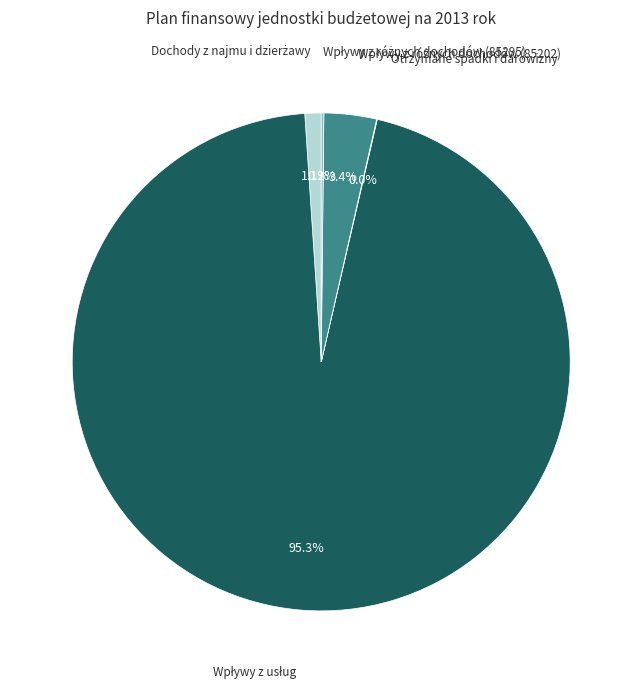

Does any single category account for the majority?

Yes